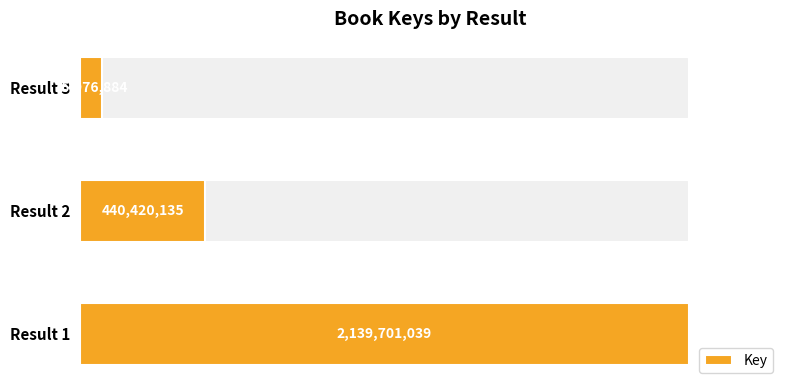

How many values are between 75976884 and 2139701039?

3